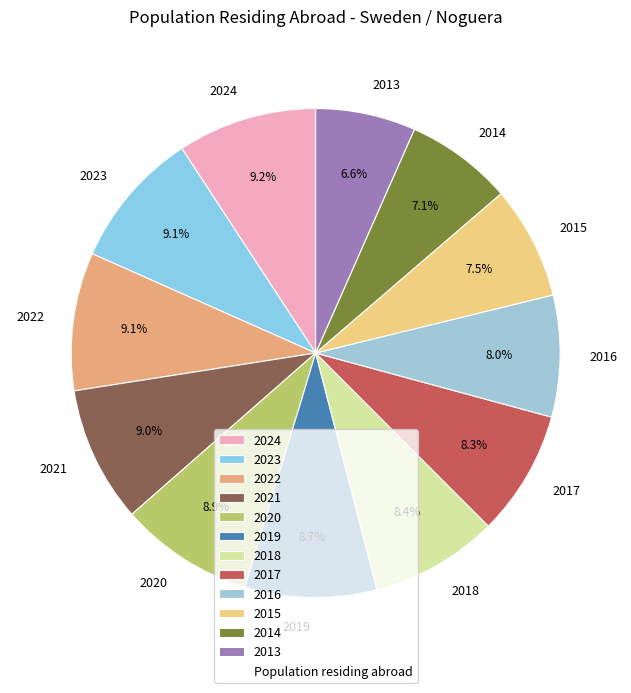

To the nearest percent, what percentage of the pie is 2016?

8%